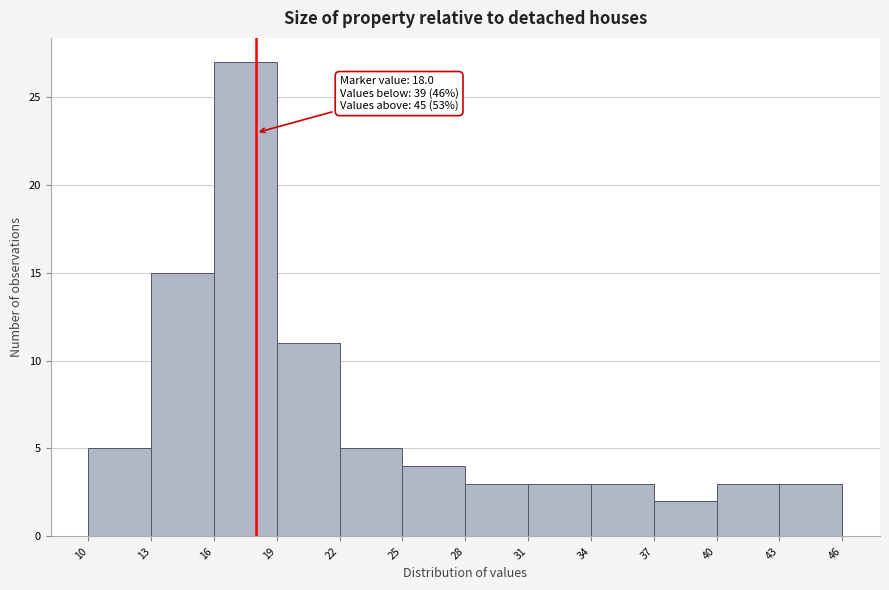

Over which range of the x-axis is the bar tallest?

16 to 19